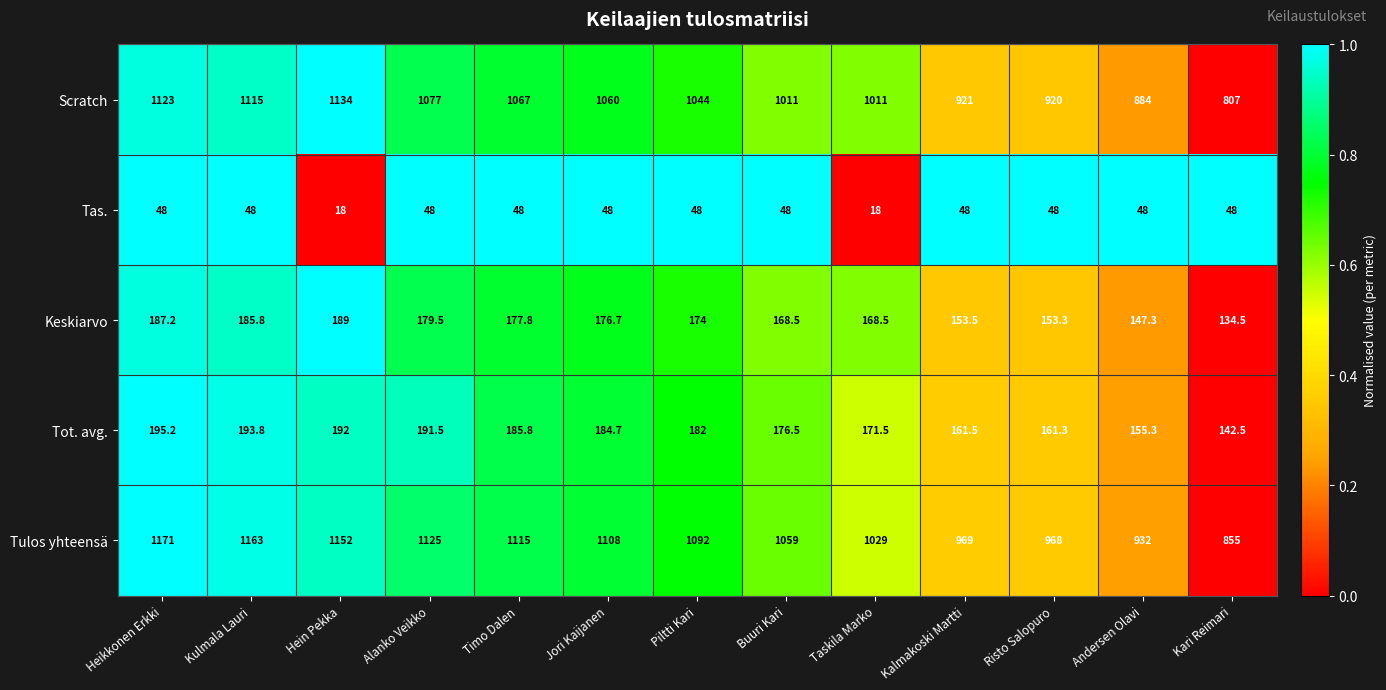

Where does the Tot. avg. series first go above 182?

Heikkonen Erkki